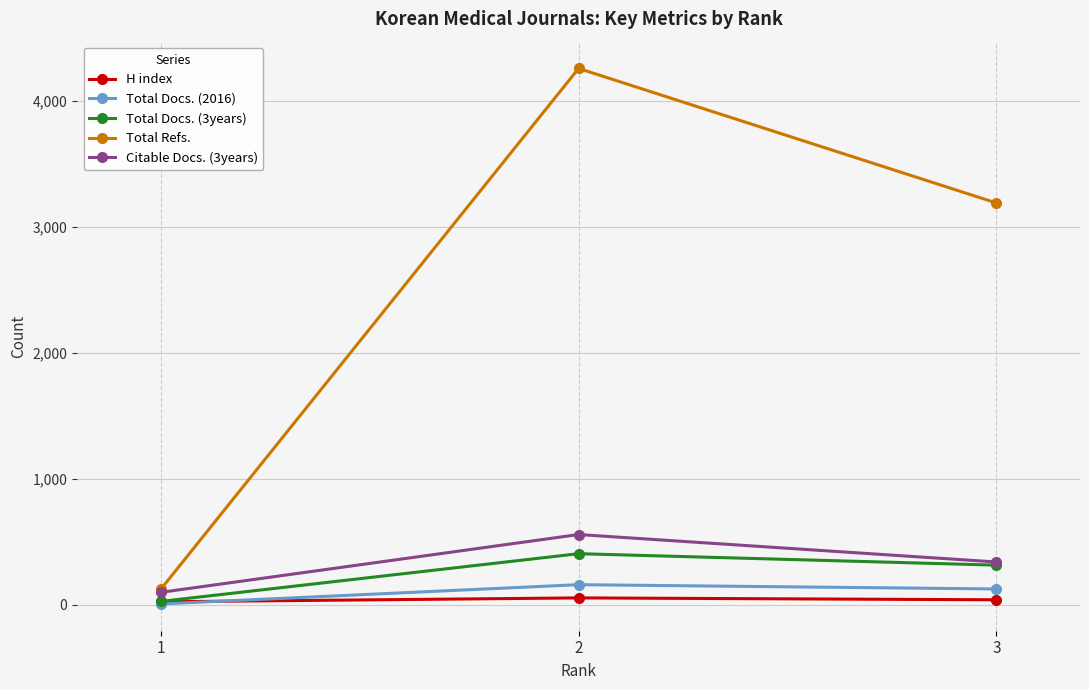

What is the difference between the maximum and minimum values in the Total Docs. (2016) series?

153